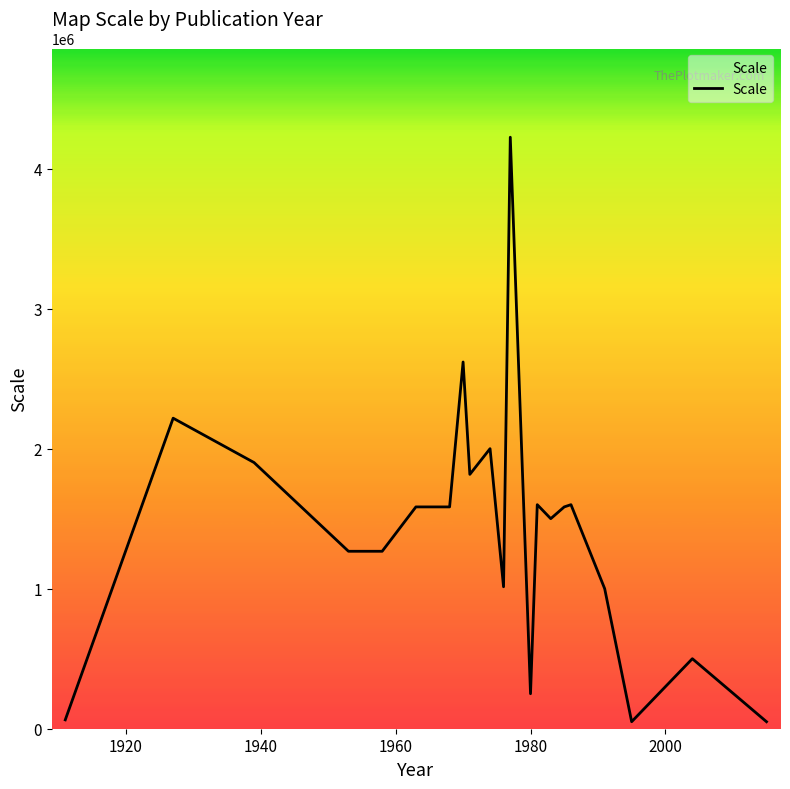

What is the greatest value displayed?

4224000